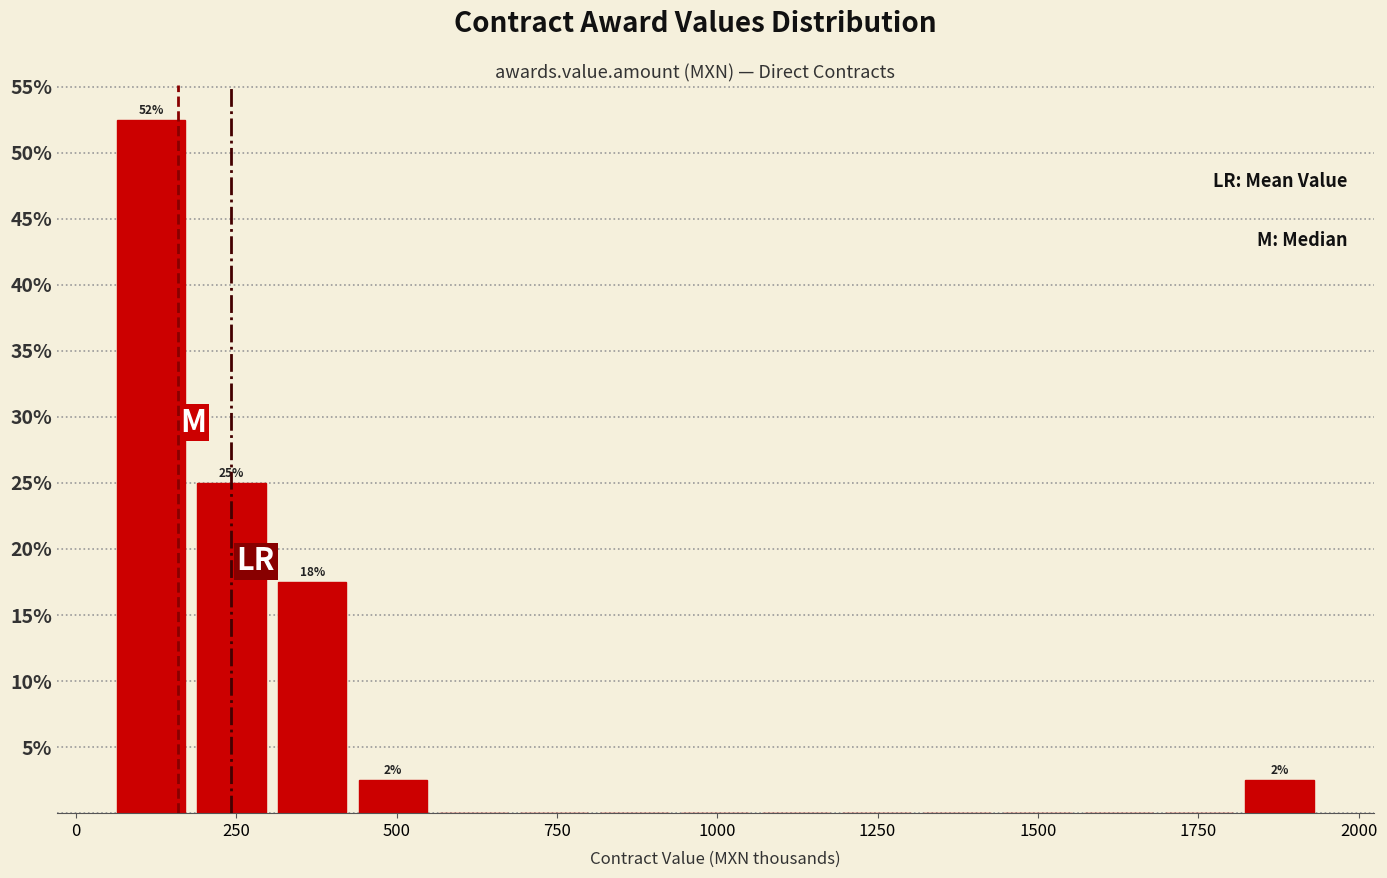

Read against the x-axis, roughly where is the centre of the tallest bar?

100